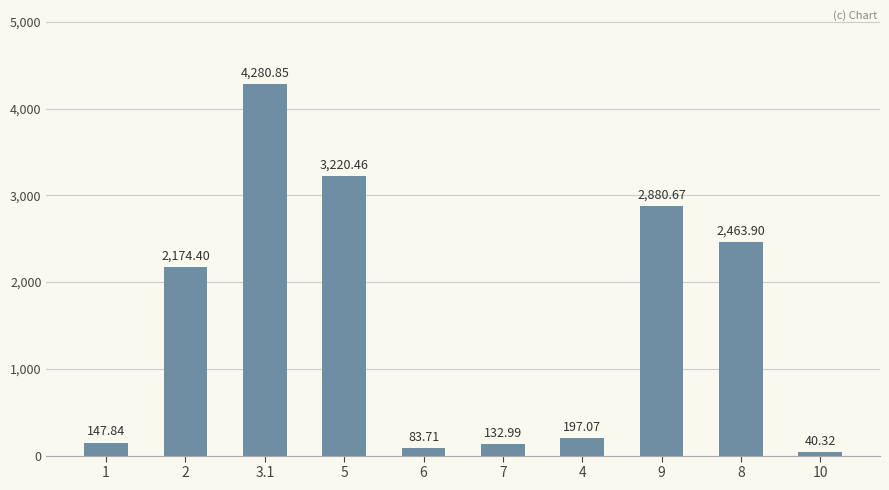

Reading left to right, extract all data points from this chart.

147.8	2174.4	4280.9	3220.5	83.7	133.0	197.1	2880.7	2463.9	40.3